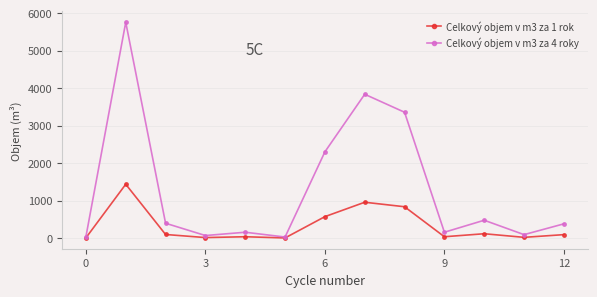

At how many categories does at least one series exceed 1841?

4